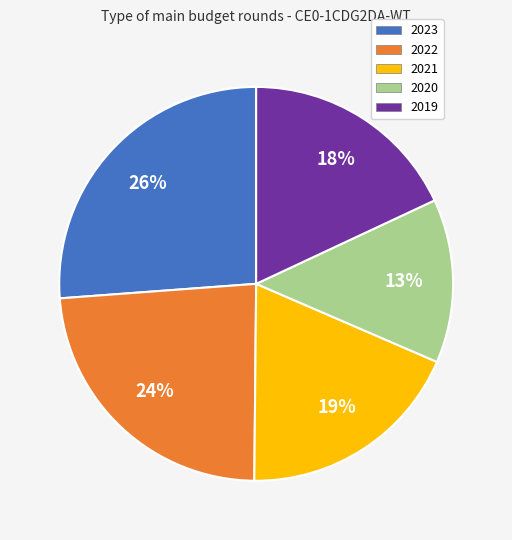

True or false: 2023 accounts for 38% of the total.

False